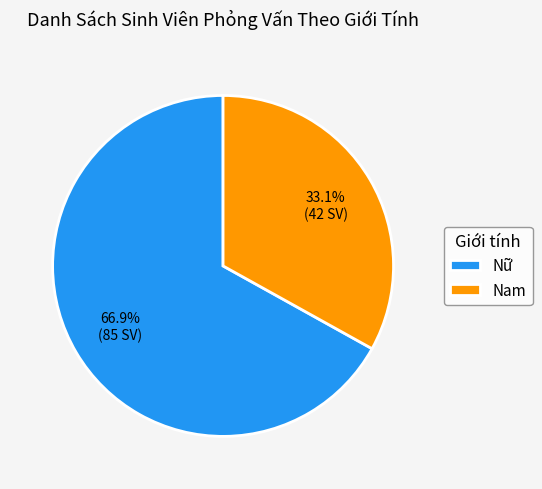

To the nearest percent, what is the difference between the largest and smallest slice percentages?

34%